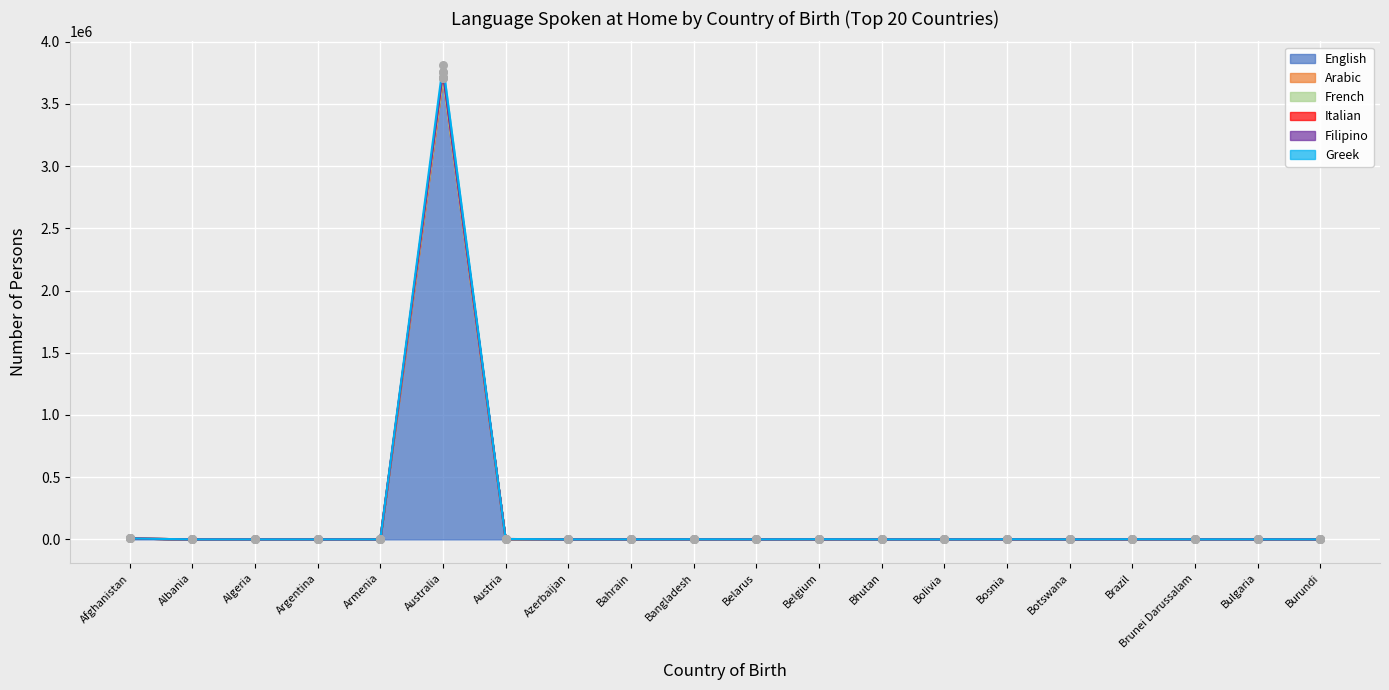

Is the value of English at Bulgaria greater than the value of Filipino at Argentina?

Yes